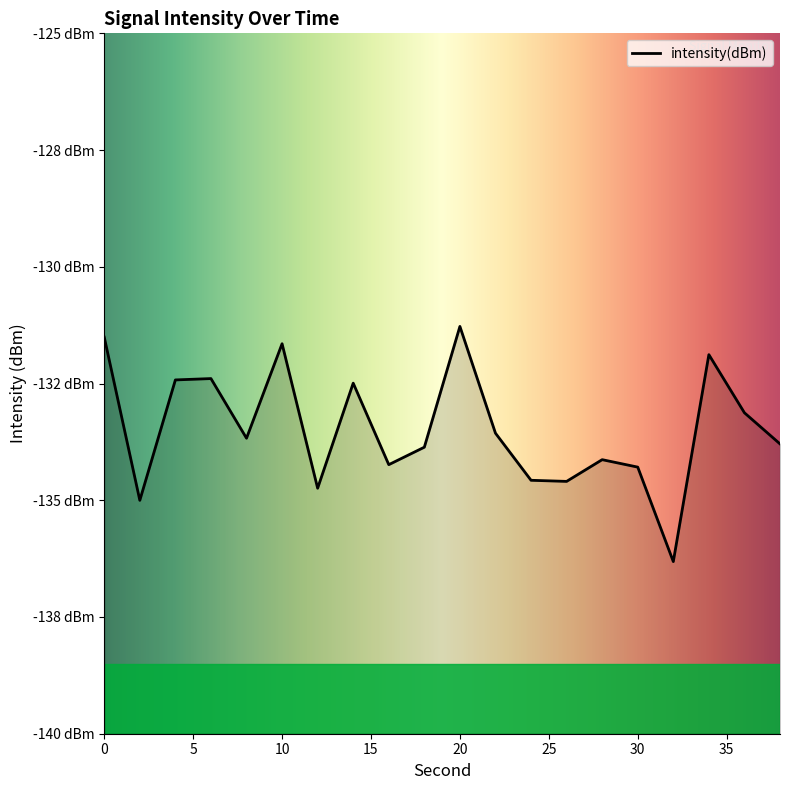

Which label corresponds to the largest value in the chart?

20